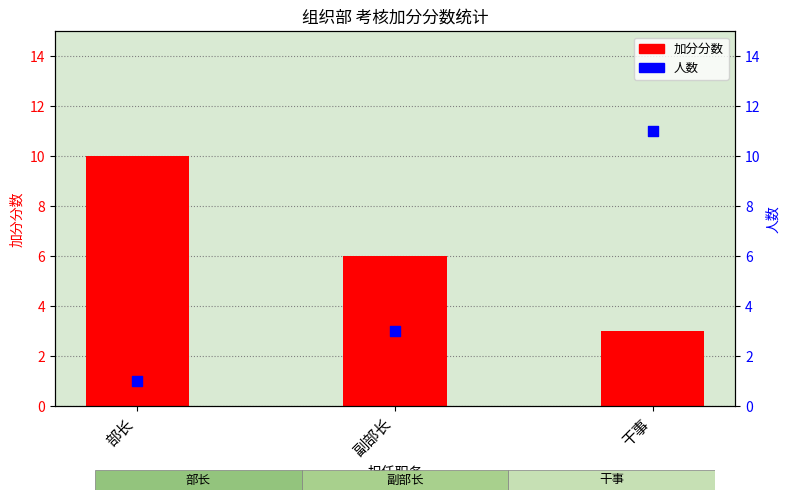

Which series reaches the minimum Y coordinate?

人数